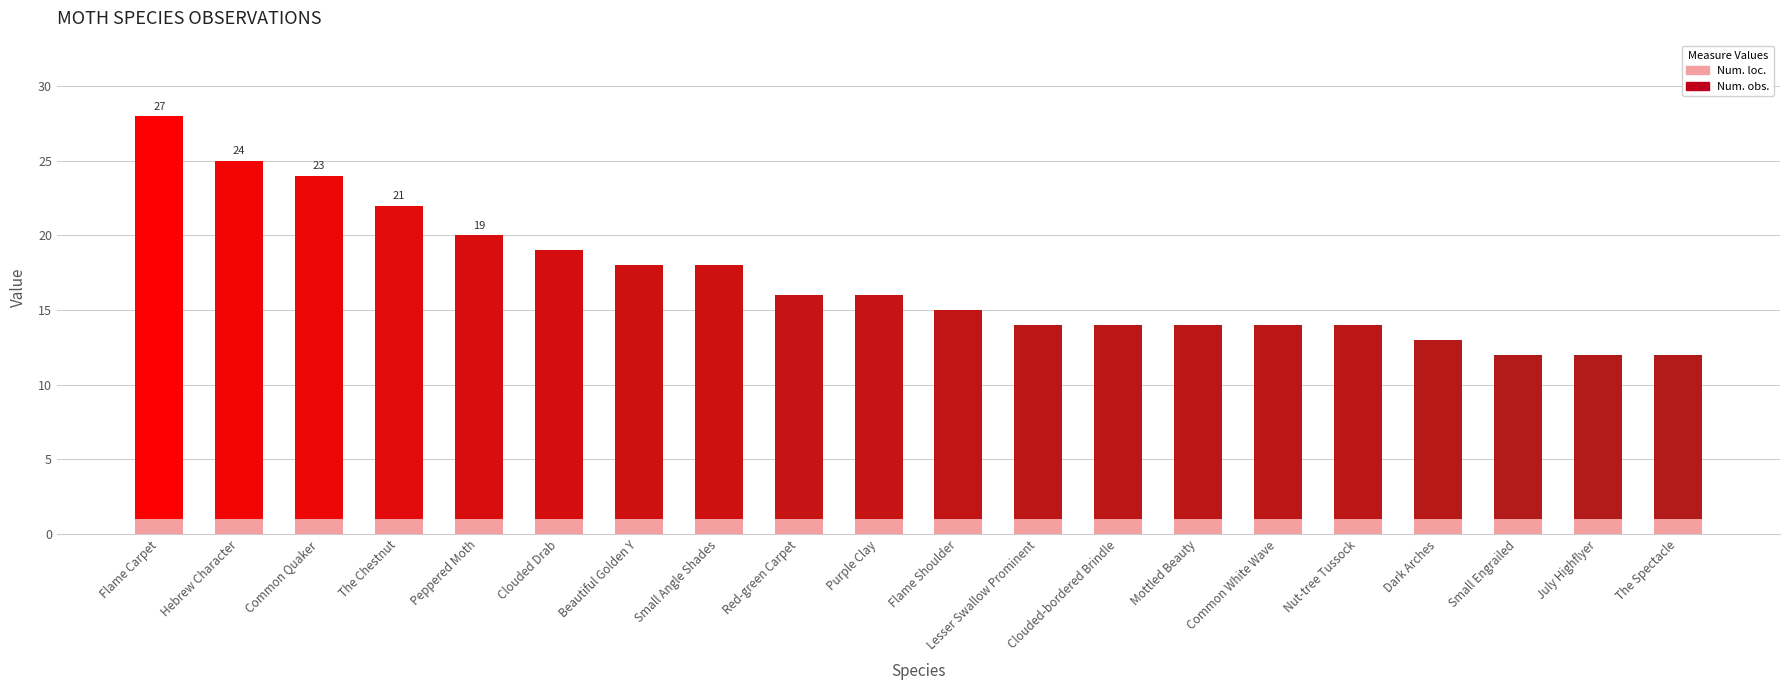

Is it true that Num. loc. equals 0 at Nut-tree Tussock?

False